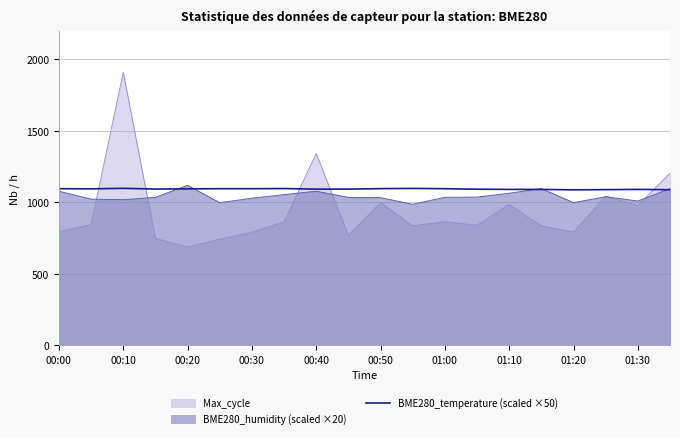

What is the difference between the maximum and minimum values?

10.5